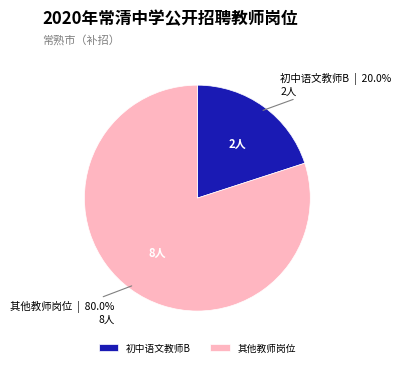

Between 其他教师岗位 and 初中语文教师B, which is larger?

其他教师岗位